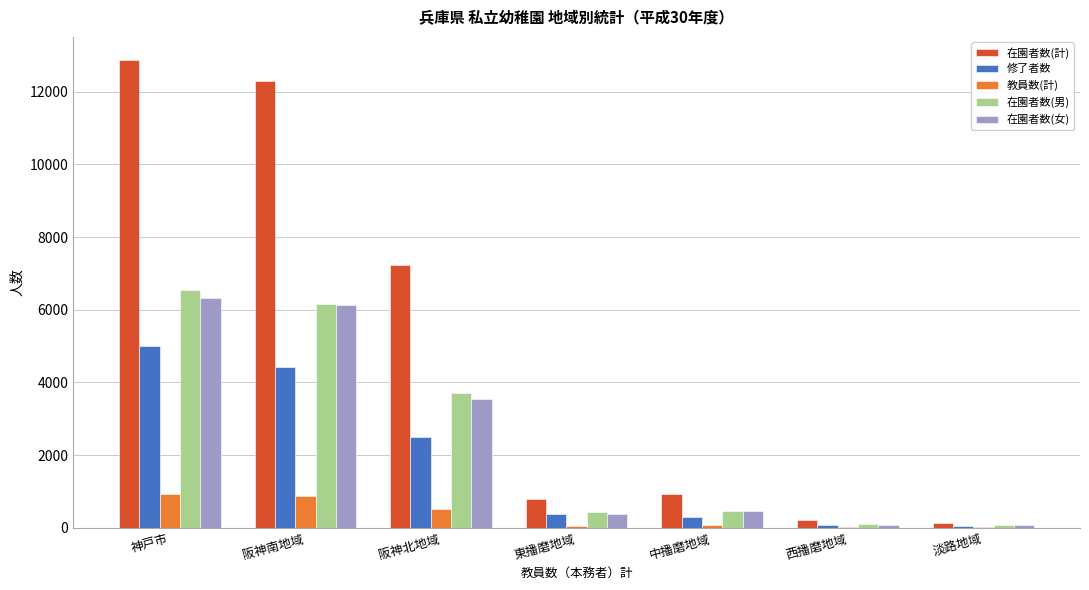

Between 神戸市 and 東播磨地域, which series saw the biggest shift?

在園者数(計)